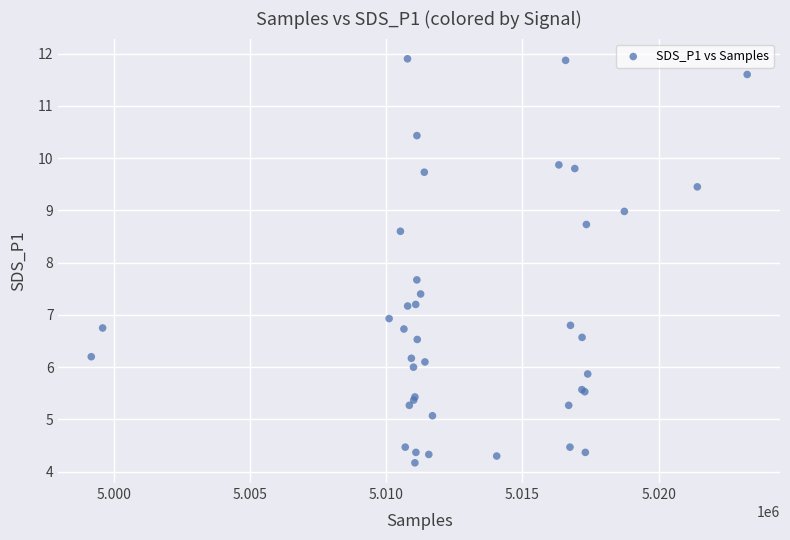

What Y value in the scatter plot is closest to 8?

7.7